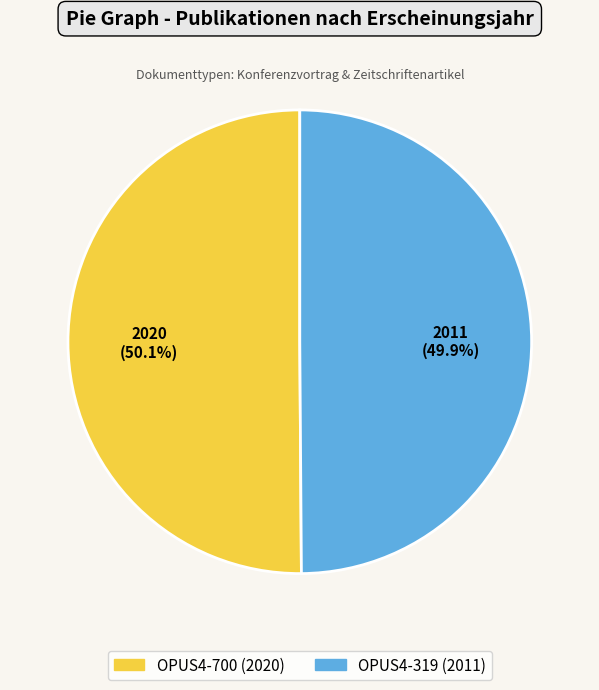

How many slices are in this pie chart?

2